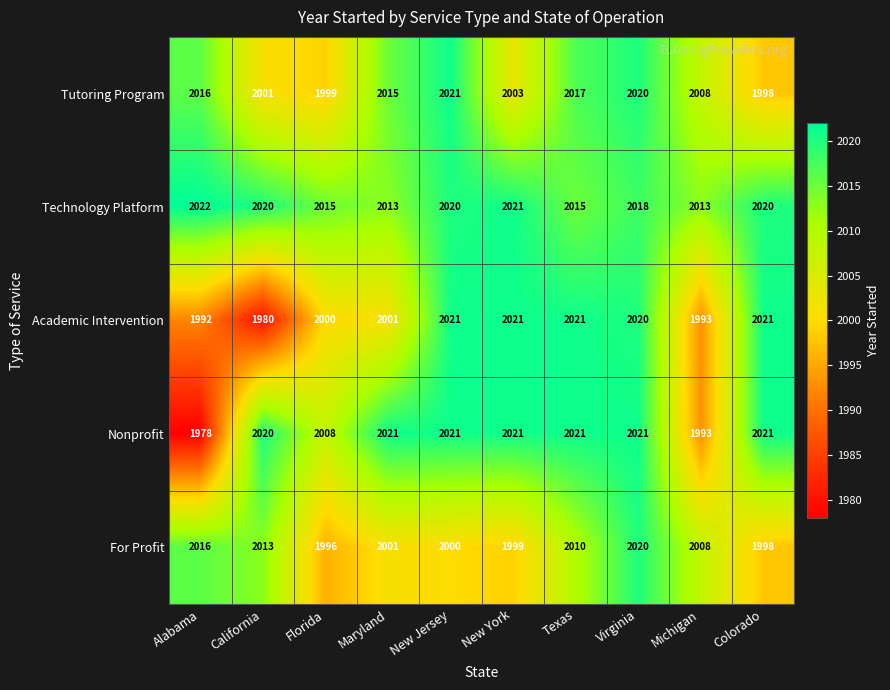

The value of Nonprofit at California is 885. True or false?

False